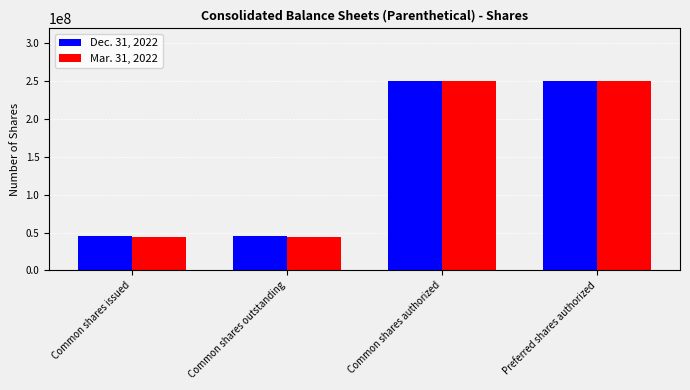

Reading right to left, what are all the values shown in this chart?

Dec. 31, 2022: 250000000	250000000	44762000	44762000
Mar. 31, 2022: 250000000	250000000	44511000	44511000